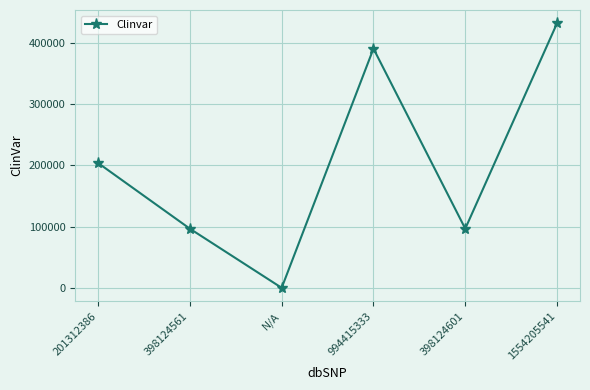

What is the difference between the second highest and second lowest values?

294046